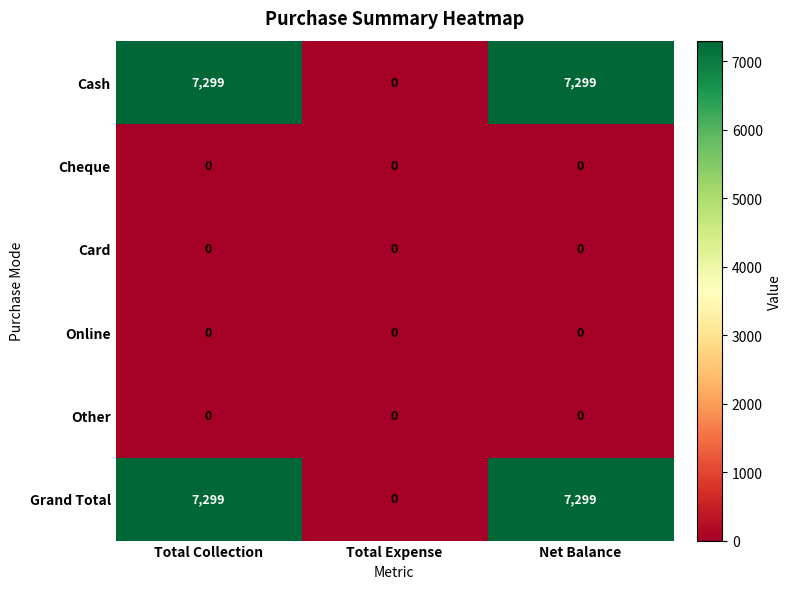

Is the value of Grand Total at Net Balance greater than the value of Cheque at Net Balance?

Yes